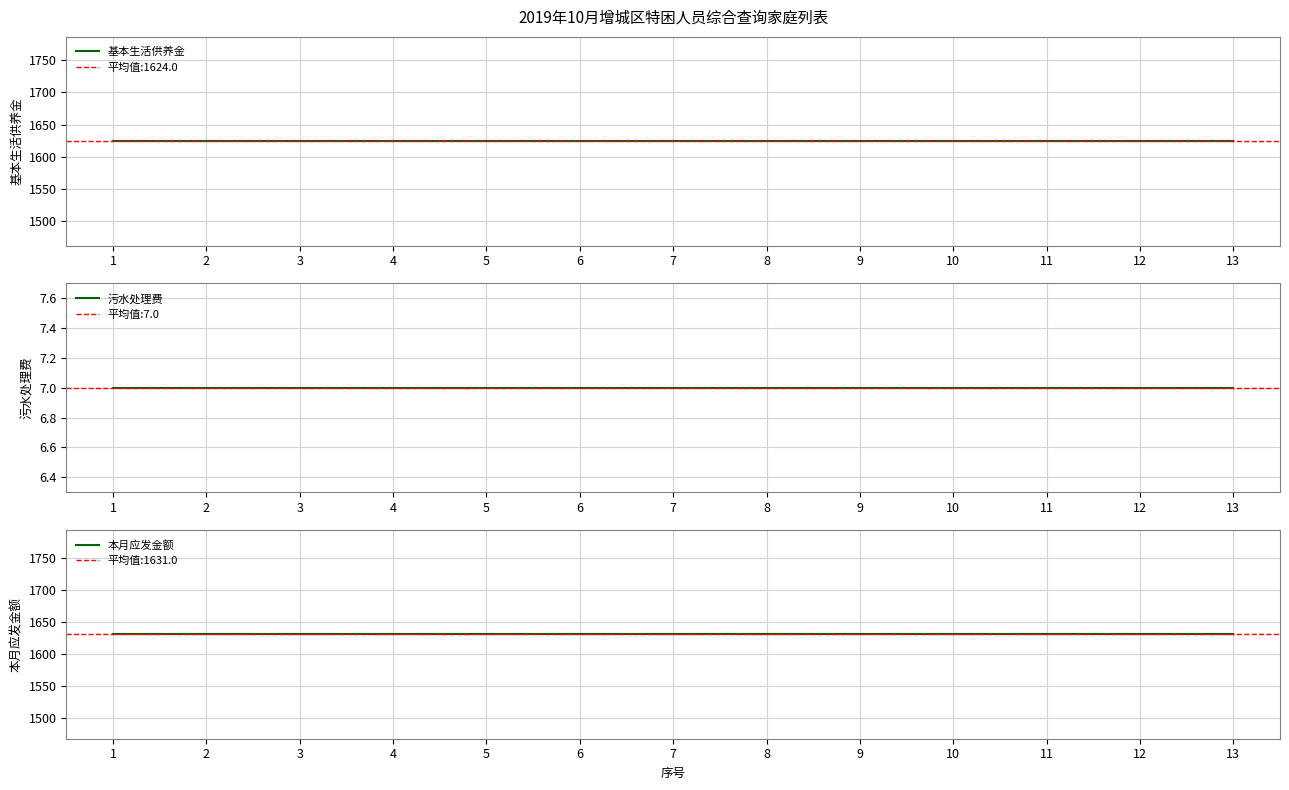

True or false: 本月应发金额 and 基本生活供养金 cross at least once.

False